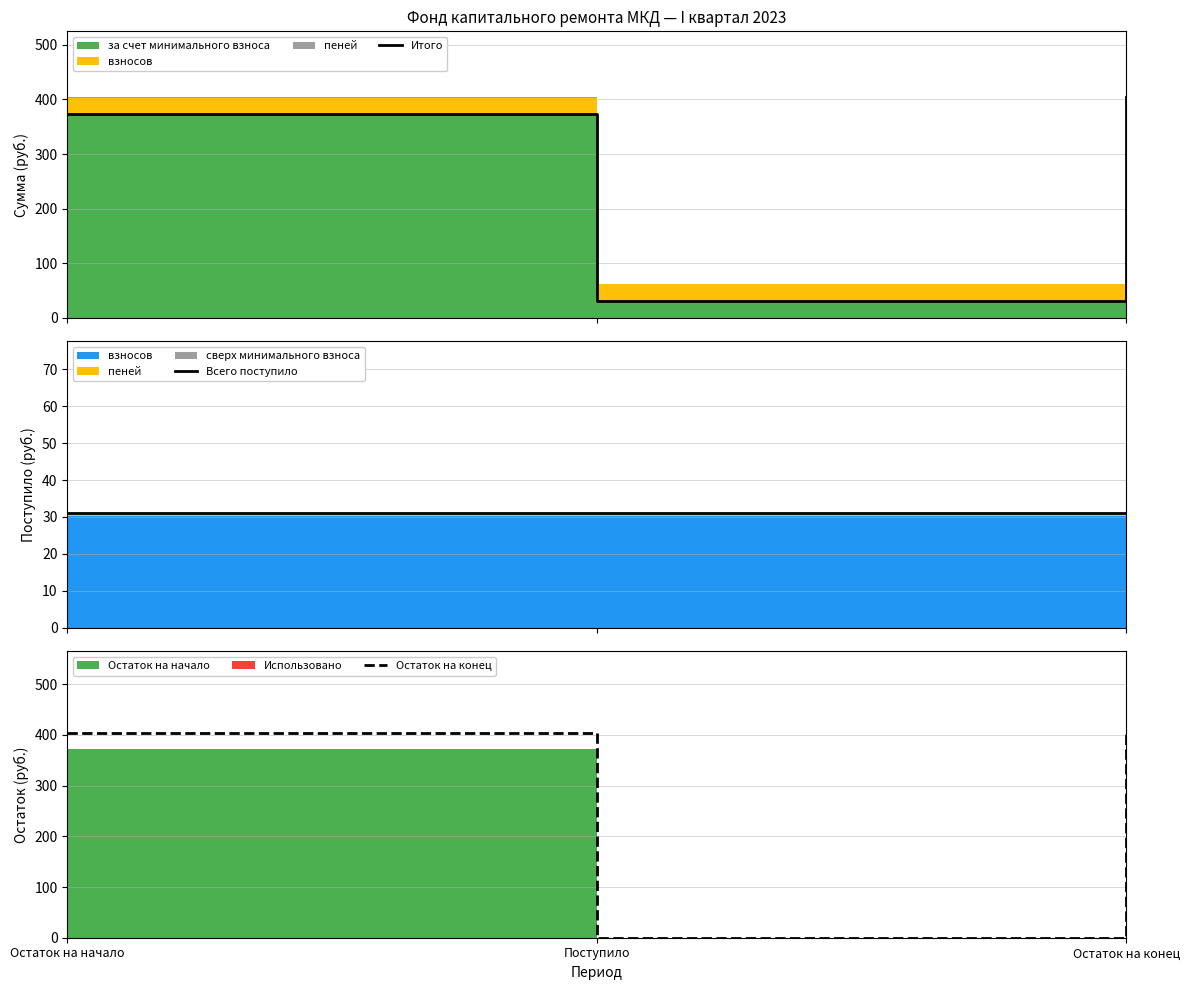

At which category does the chart reach its peak across all series?

Остаток на конец